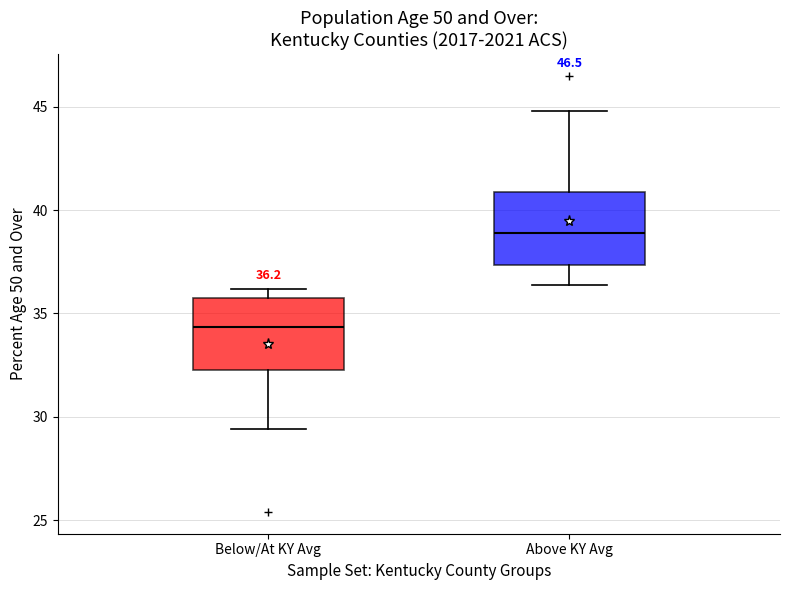

Which box's median line is the highest?

Above KY Avg